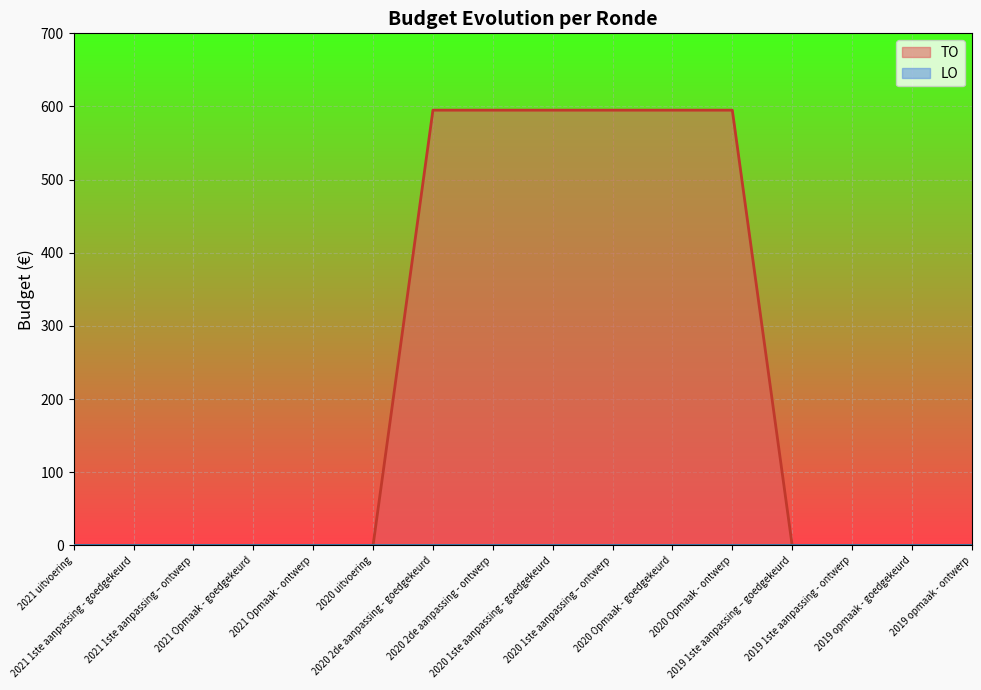

List the labels in order of value, largest first.

2020 2de aanpassing - goedgekeurd, 2020 2de aanpassing - ontwerp, 2020 1ste aanpassing - goedgekeurd, 2020 1ste aanpassing – ontwerp, 2020 Opmaak - goedgekeurd, 2020 Opmaak - ontwerp, 2021 uitvoering, 2021 1ste aanpassing - goedgekeurd, 2021 1ste aanpassing – ontwerp, 2021 Opmaak - goedgekeurd, 2021 Opmaak - ontwerp, 2020 uitvoering, 2019 1ste aanpassing – goedgekeurd, 2019 1ste aanpassing - ontwerp, 2019 opmaak - goedgekeurd, 2019 opmaak - ontwerp